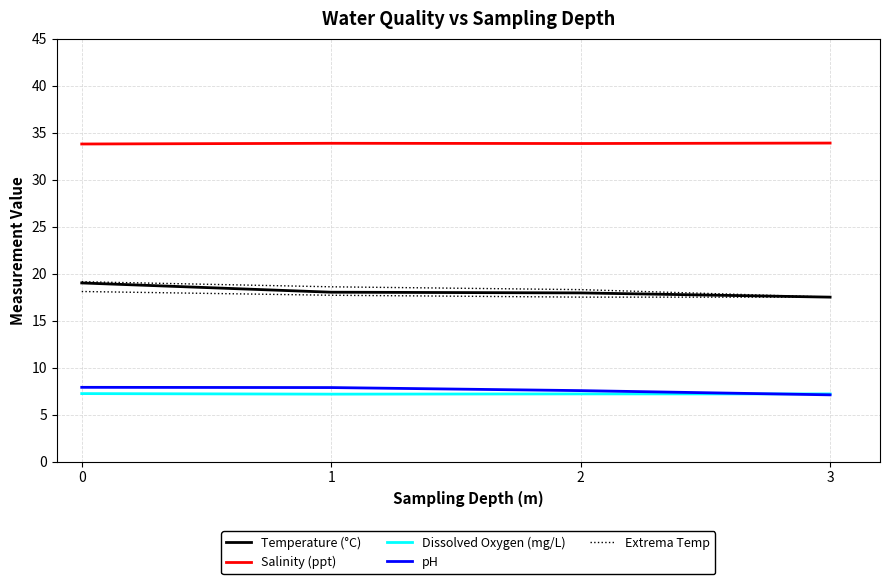

How many lines are shown in the chart?

5